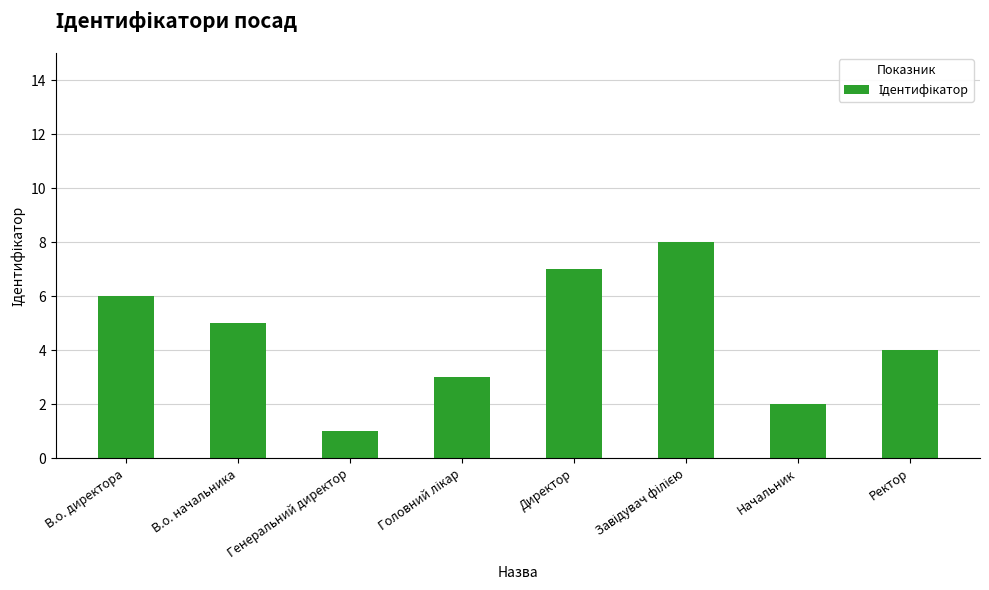

What is the label of the 8th bar from the right?

В.о. директора